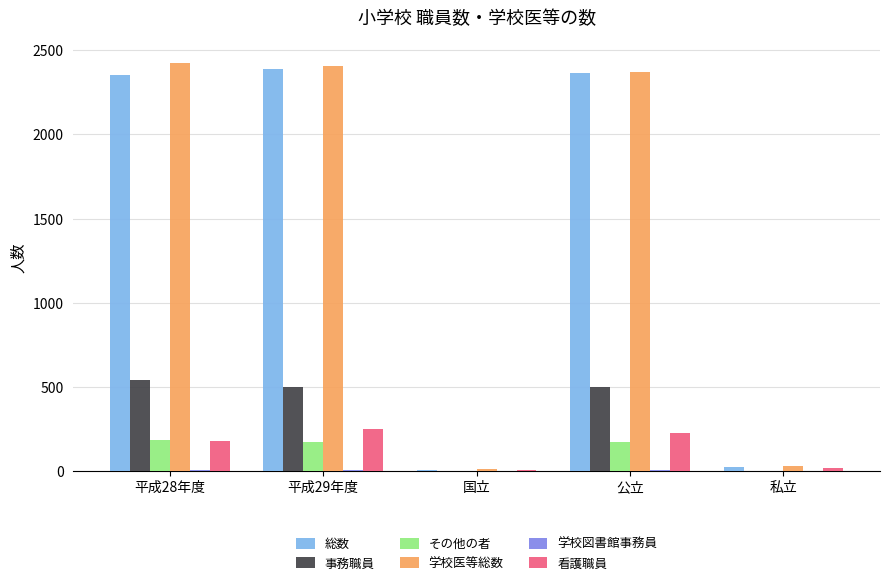

The 学校医等総数 series shows 1456 at 公立. True or false?

False